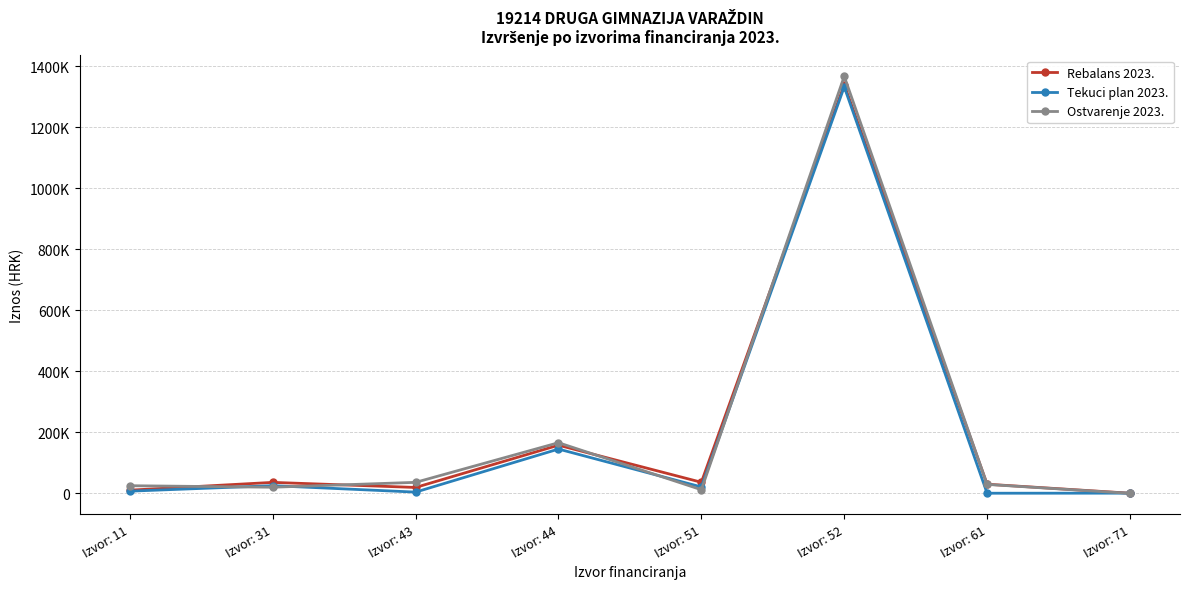

After their last crossing, which series has the higher values: Rebalans 2023. or Ostvarenje 2023.?

Rebalans 2023.